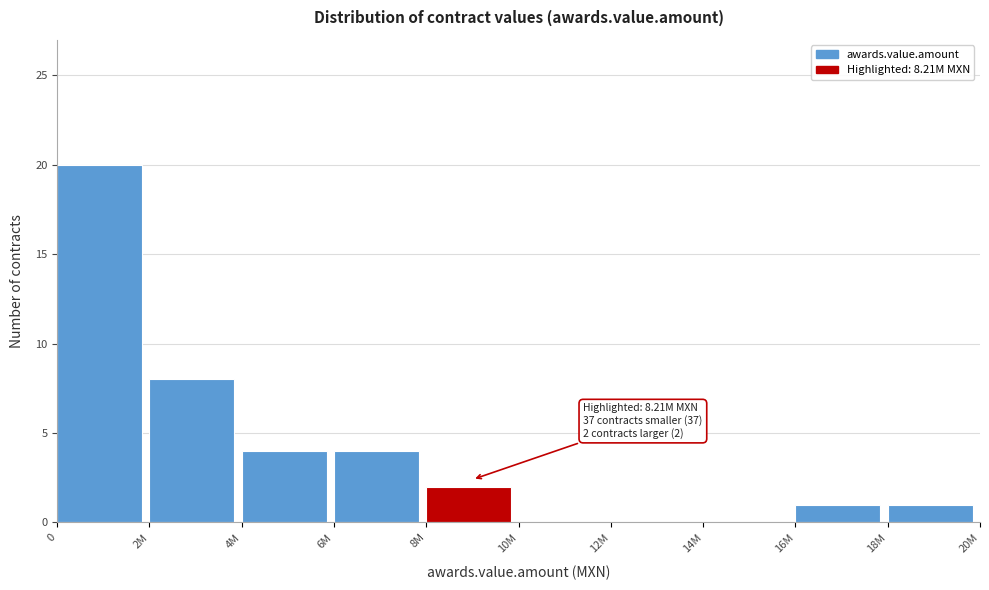

Reading left to right, list all the values displayed in this chart.

0=20	2M=8	4M=4	6M=4	8M=2	10M=0	12M=0	14M=0	16M=1	18M=1